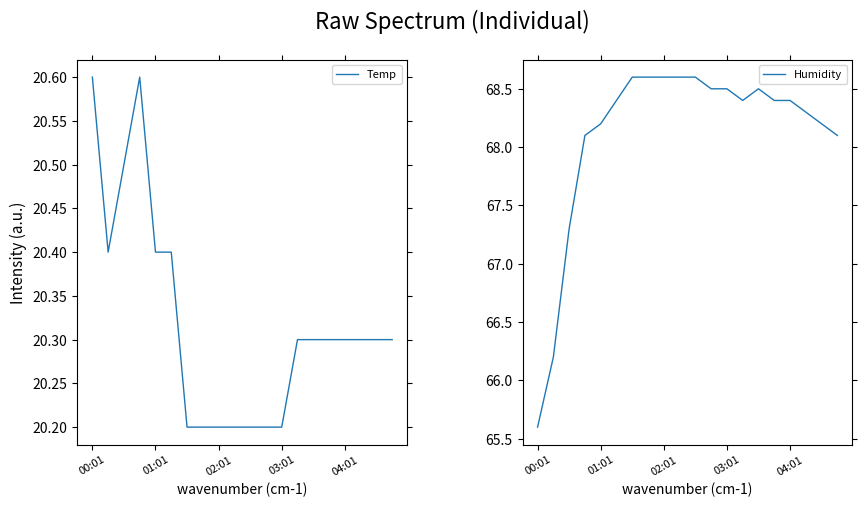

How many Temp values are between 20 and 21?

20